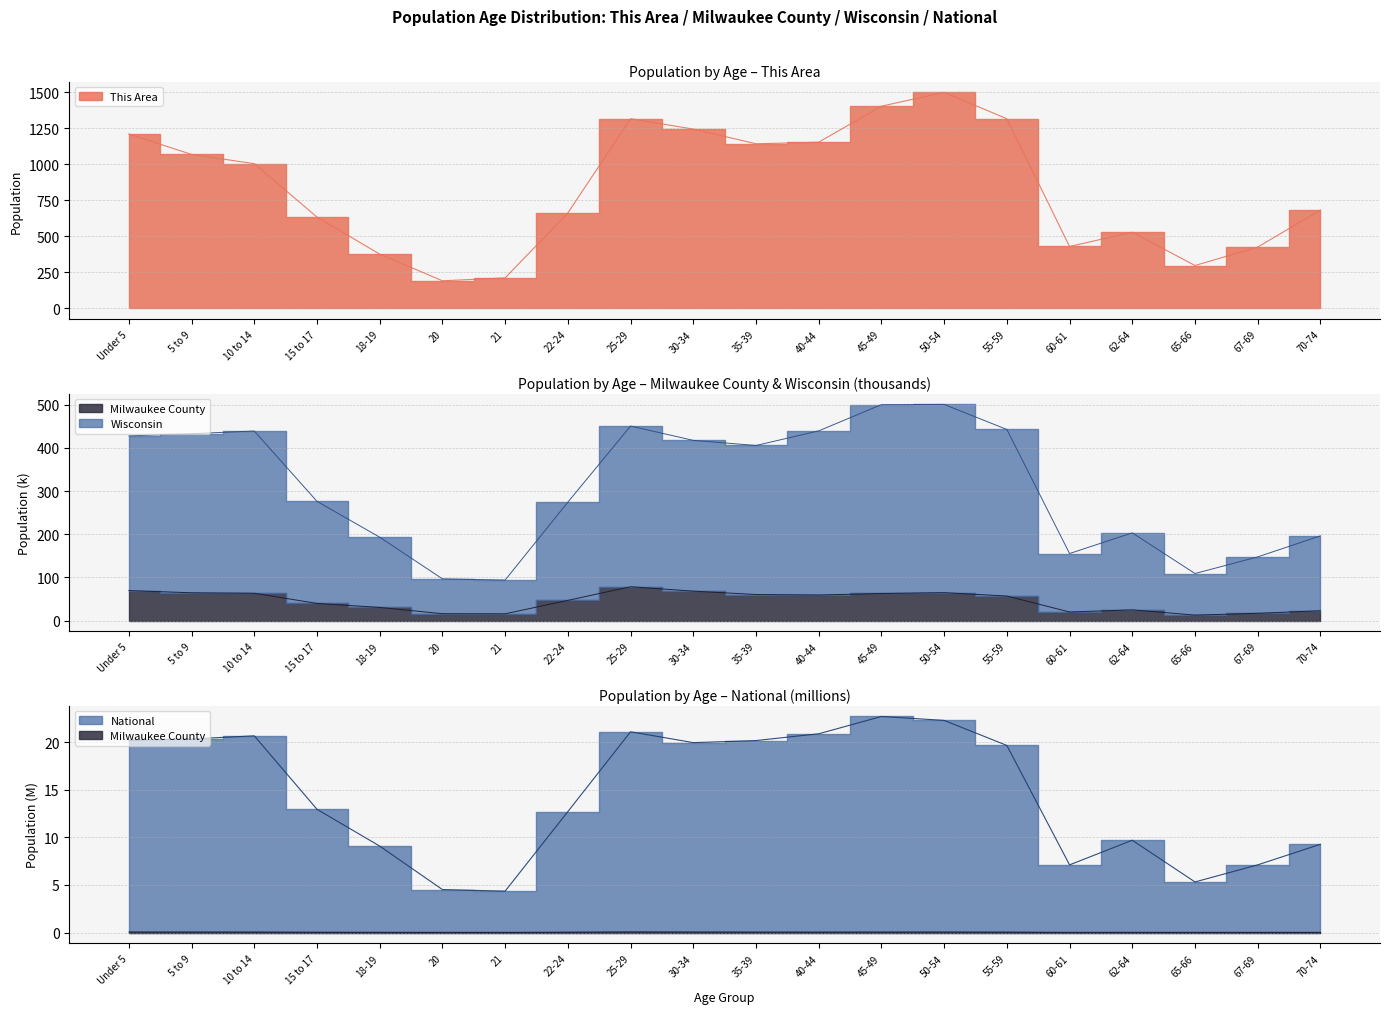

Reading left to right, list all the values displayed in this chart.

This Area: Under 5=1211.0	5 to 9=1069.0	10 to 14=1005.0	15 to 17=634.0	18-19=377.0	20=192.0	21=212.0	22-24=663.0	25-29=1317.0	30-34=1245.0	35-39=1143.0	40-44=1154.0	45-49=1404.0	50-54=1500.0	55-59=1317.0	60-61=430.0	62-64=529.0	65-66=298.0	67-69=426.0	70-74=683.0
Milwaukee County: Under 5=69.4	5 to 9=64.3	10 to 14=63.1	15 to 17=39.6	18-19=30.3	20=15.8	21=15.5	22-24=46.7	25-29=78.2	30-34=68.1	35-39=60.2	40-44=59.1	45-49=62.6	50-54=64.6	55-59=56.7	60-61=19.7	62-64=24.7	65-66=12.5	67-69=16.7	70-74=22.7
Wisconsin: Under 5=427.8	5 to 9=432.9	10 to 14=439.1	15 to 17=276.1	18-19=193.0	20=96.5	21=93.7	22-24=274.2	25-29=450.6	30-34=417.4	35-39=405.6	40-44=439.4	45-49=500.2	50-54=500.7	55-59=442.7	60-61=155.2	62-64=203.1	65-66=108.8	67-69=147.4	70-74=196.2
National: Under 5=20.2	5 to 9=20.3	10 to 14=20.7	15 to 17=13.0	18-19=9.1	20=4.5	21=4.4	22-24=12.7	25-29=21.1	30-34=20.0	35-39=20.2	40-44=20.9	45-49=22.7	50-54=22.3	55-59=19.7	60-61=7.1	62-64=9.7	65-66=5.3	67-69=7.1	70-74=9.3